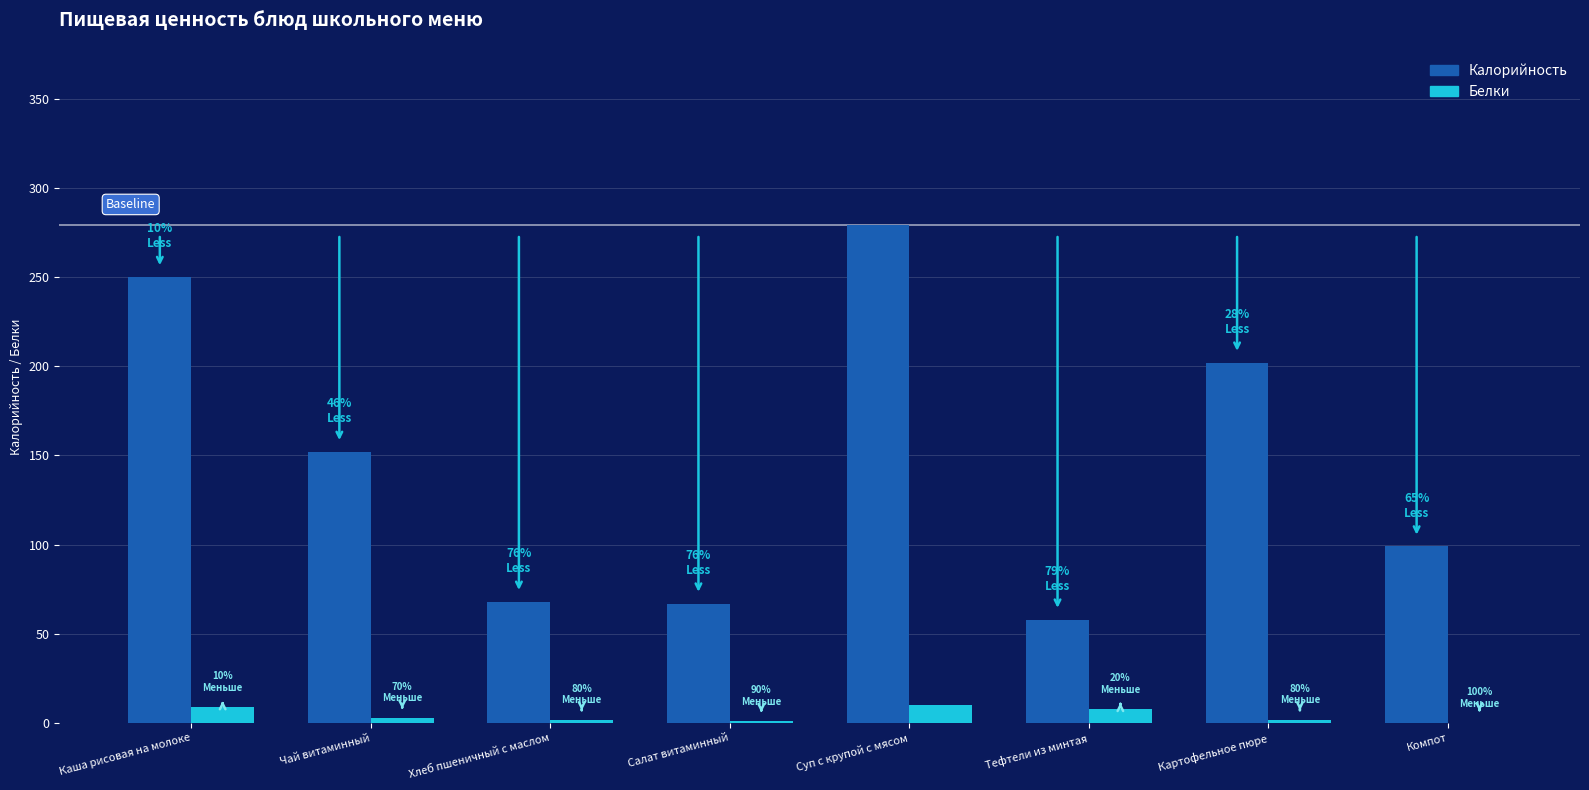

Which series has the largest total across all categories?

Калорийность